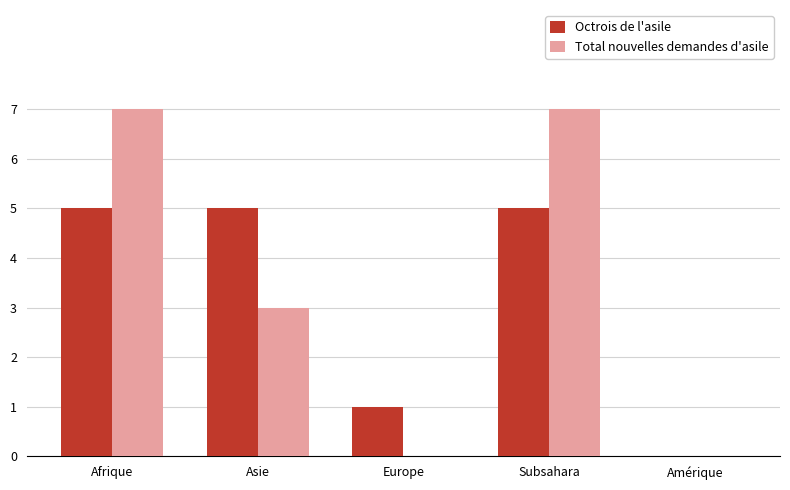

What is the sum of all Total nouvelles demandes d'asile values?

17